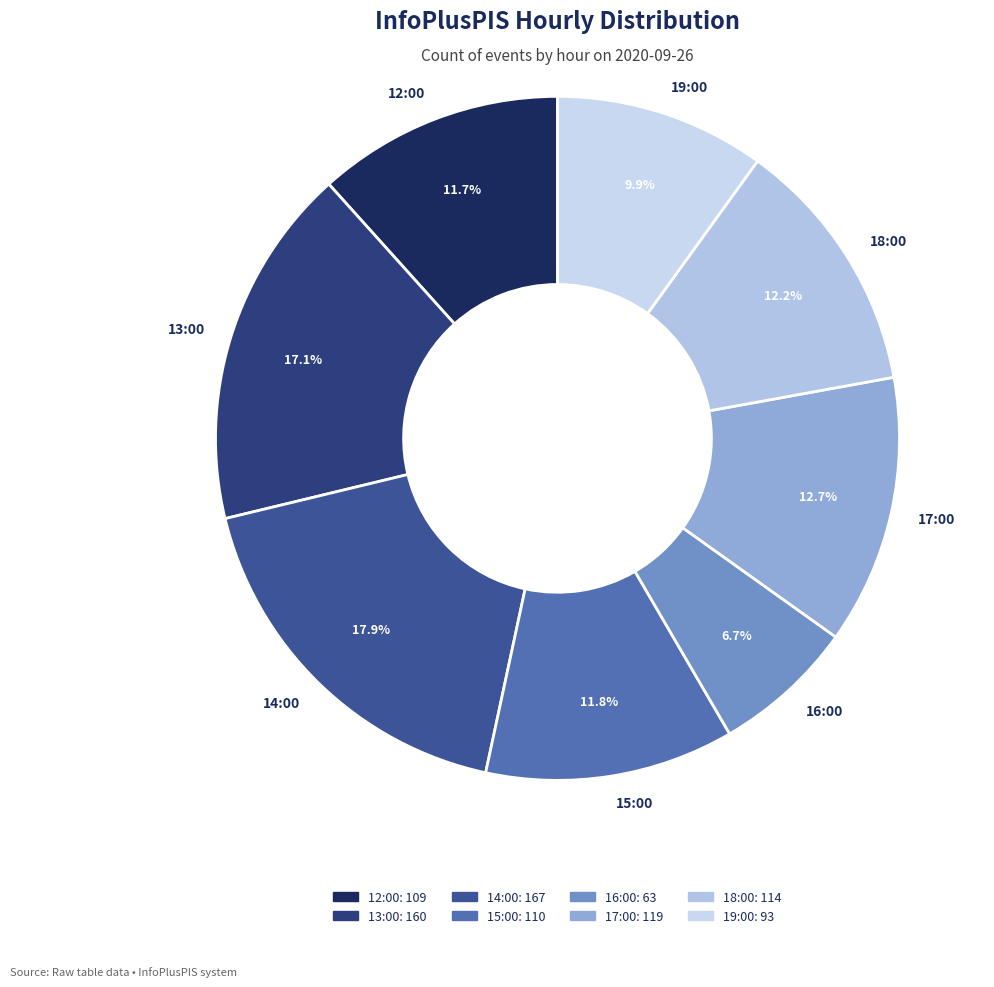

What percentage is the 16:00 slice, to the nearest percent?

7%